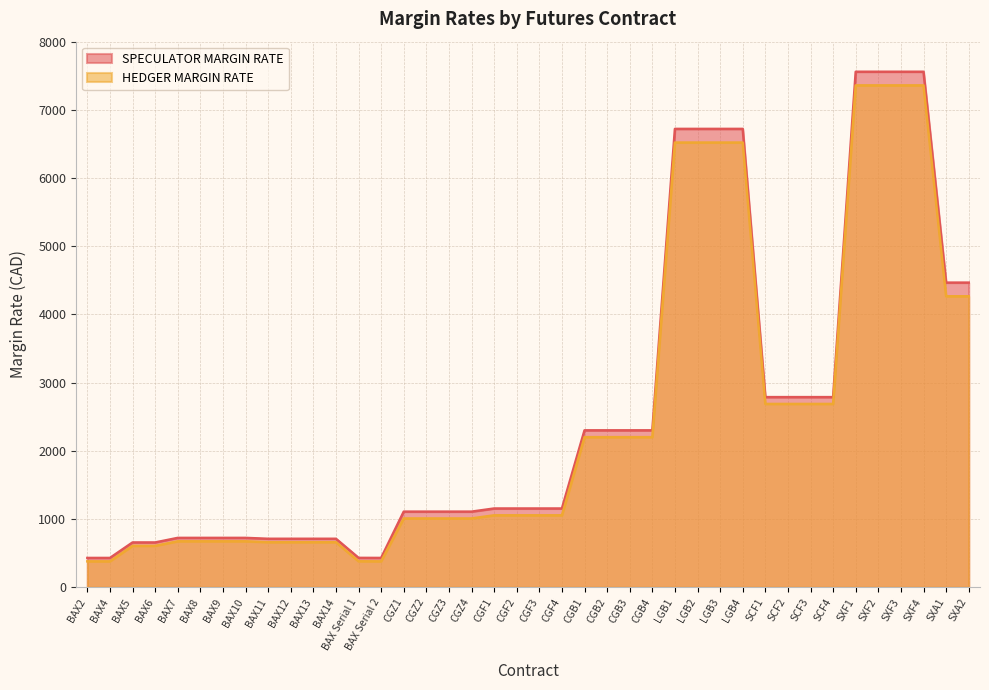

Is the value of HEDGER MARGIN RATE at SXF2 greater than the value of SPECULATOR MARGIN RATE at BAX2?

Yes